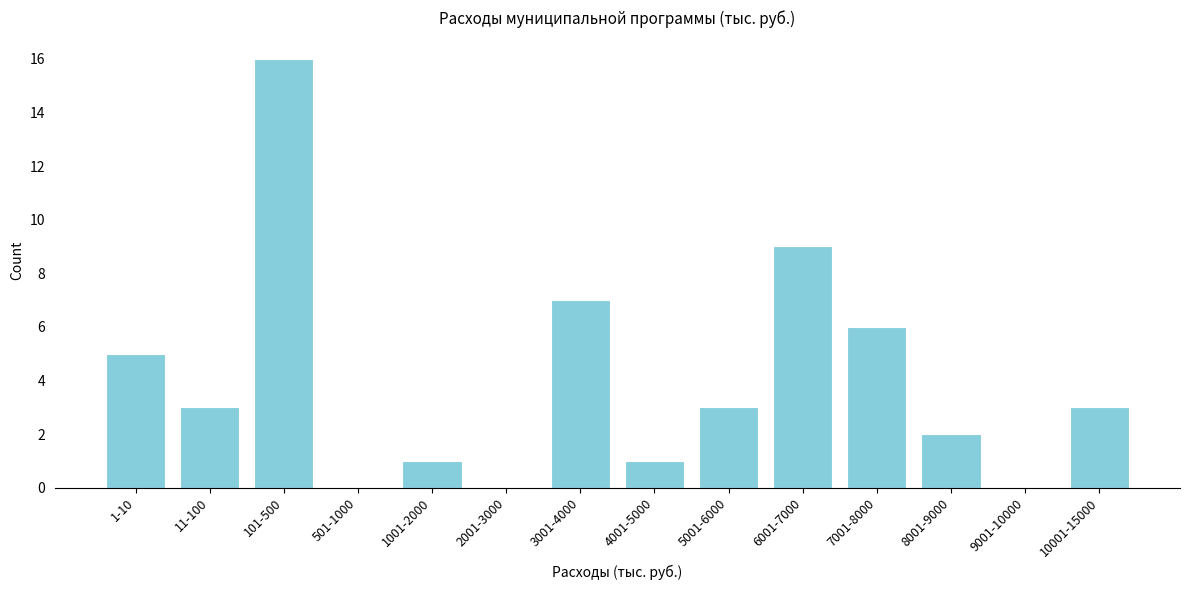

Reading left to right, list all the values displayed in this chart.

1-10=5	11-100=3	101-500=16	501-1000=0	1001-2000=1	2001-3000=0	3001-4000=7	4001-5000=1	5001-6000=3	6001-7000=9	7001-8000=6	8001-9000=2	9001-10000=0	10001-15000=3